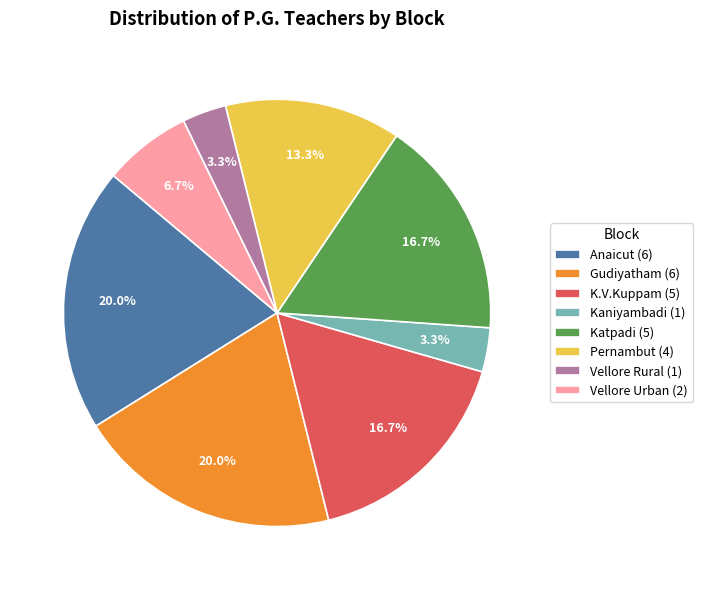

To the nearest percent, what is the difference between the largest and smallest slice percentages?

17%